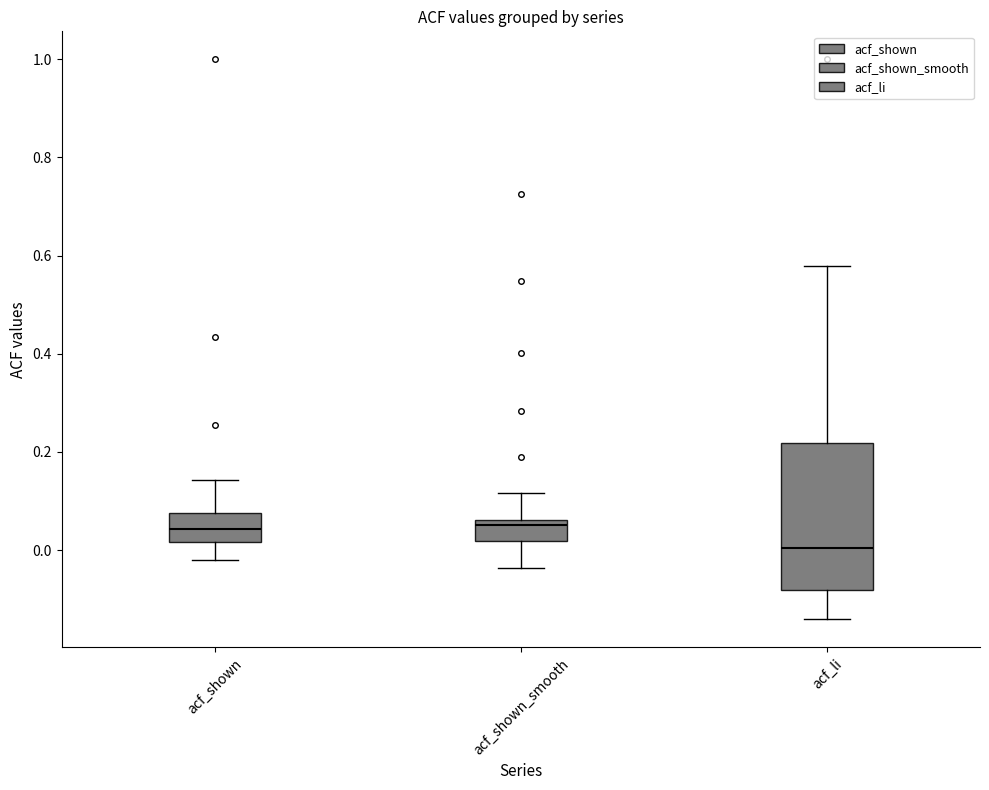

Reading left to right, read every box against the y-axis: the position of its median line, the range the box covers, and the ends of its whiskers. The values are not printed on the chart, so give them approximately, as read against the axis.

acf_shown: median 0.04, box 0.02 to 0.08, whiskers -0.02 to 0.14
acf_shown_smooth: median 0.06 (just below the box's upper edge), box 0.02 to 0.06, whiskers -0.04 to 0.12
acf_li: median 0.00, box -0.08 to 0.22, whiskers -0.14 to 0.58